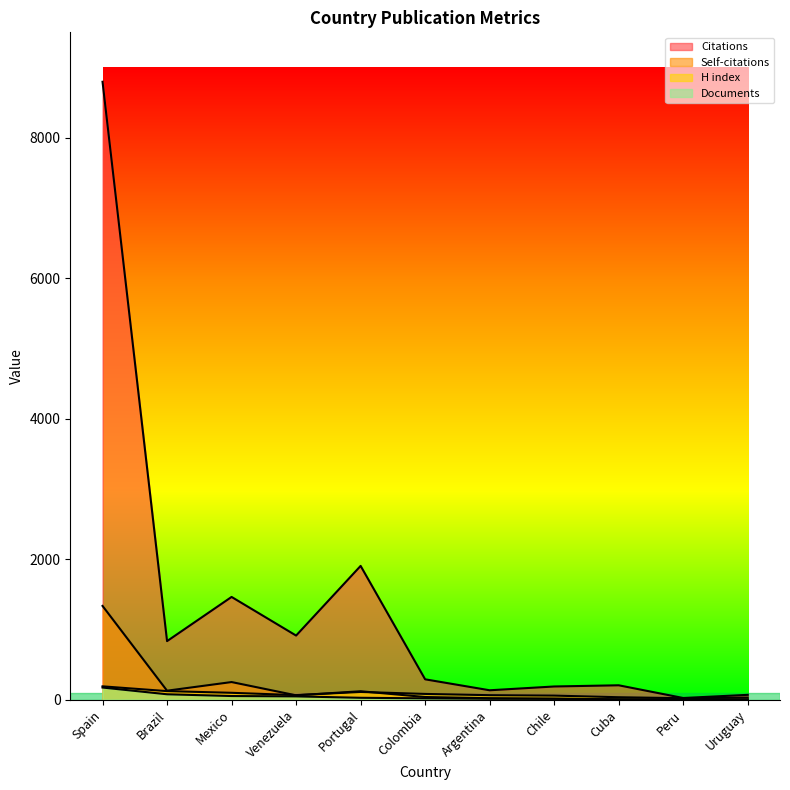

What is the difference between the highest and lowest values at Peru?

22